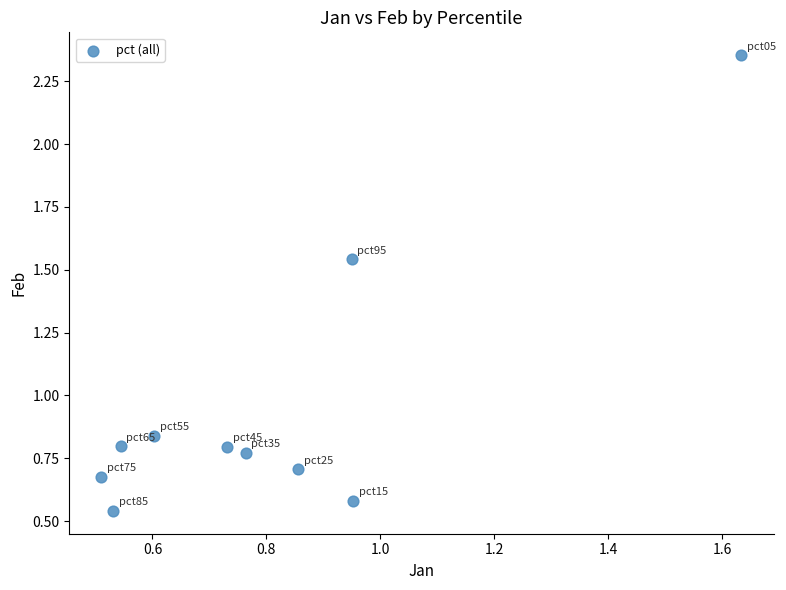

What is the average Y value?

1.0